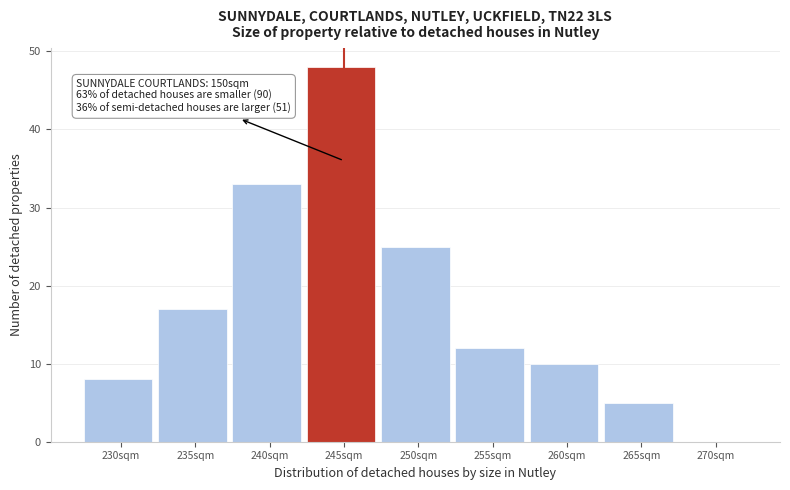

Reading left to right, what are all the values shown in this chart?

230sqm=8	235sqm=17	240sqm=33	245sqm=48	250sqm=25	255sqm=12	260sqm=10	265sqm=5	270sqm=0